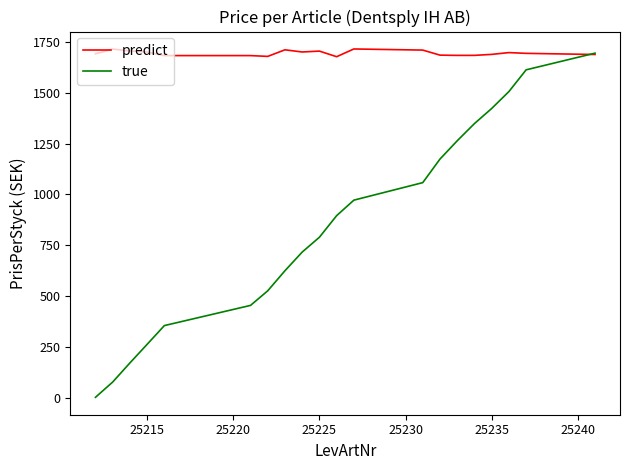

After their last crossing, which series has the higher values: predict or true?

true